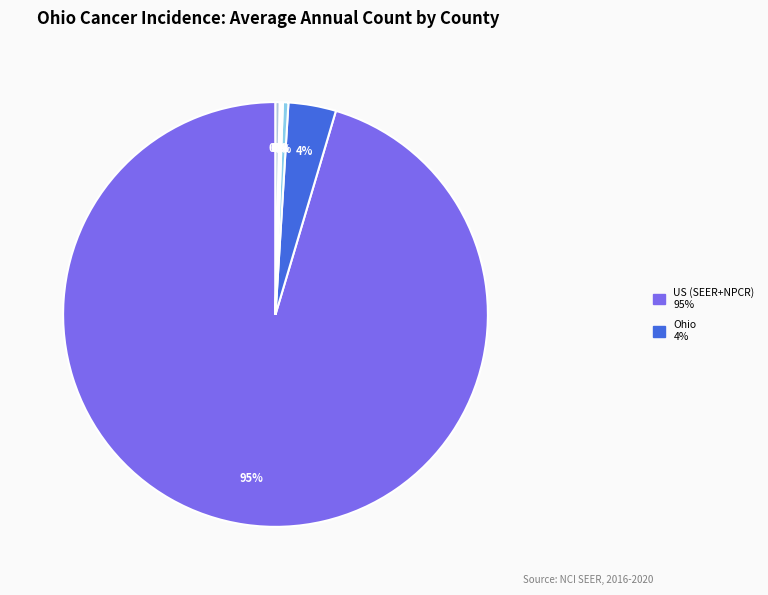

Does any single category account for the majority?

Yes